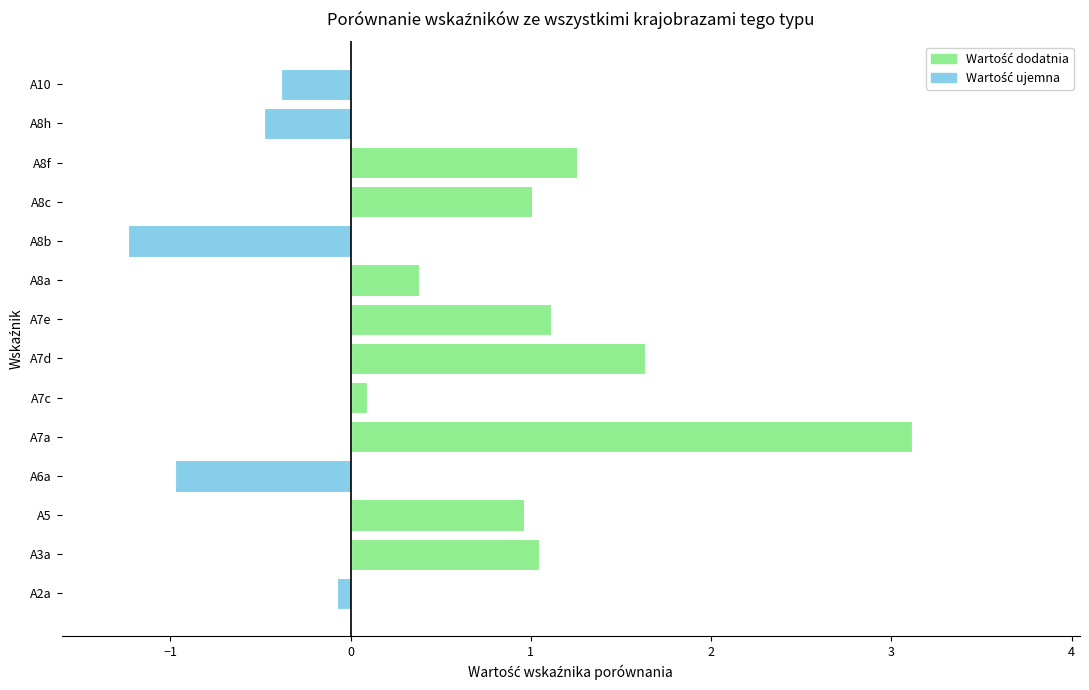

Is it true that the value at A8a is 0.4?

True